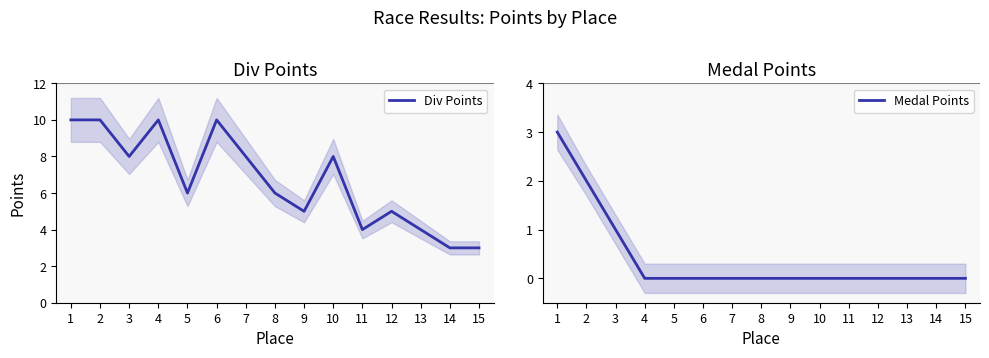

True or false: Medal Points and Div Points cross at least once.

False